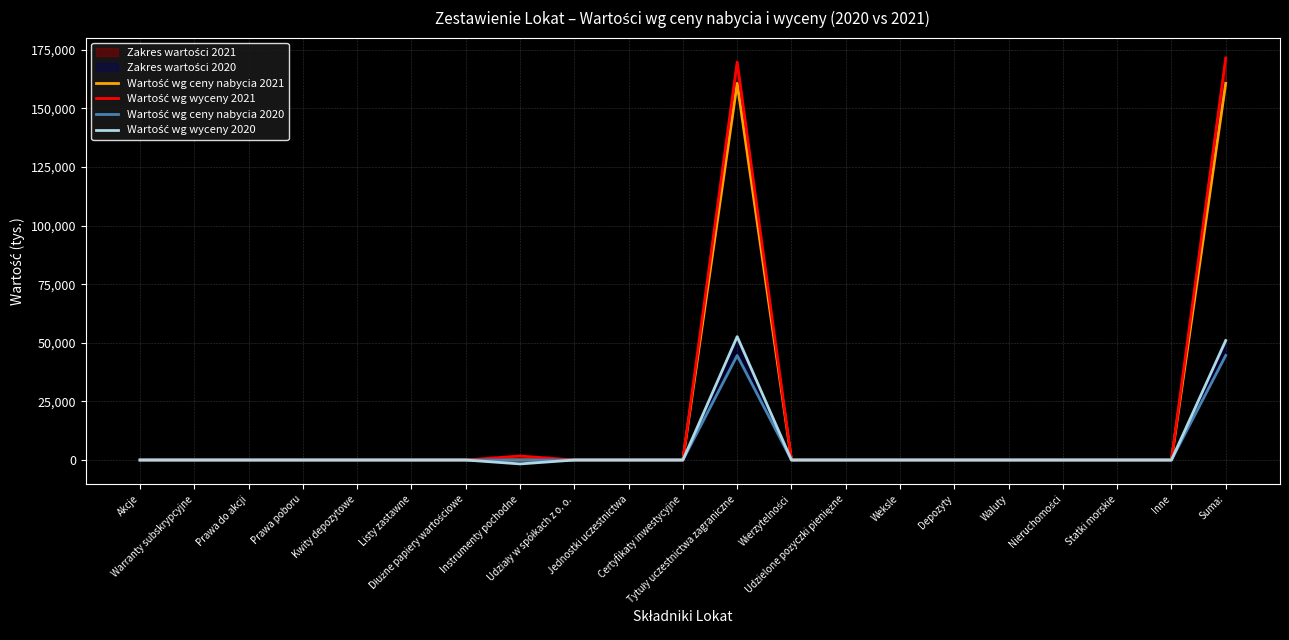

What is the difference between the maximum and minimum values in the Wartość wg wyceny 2020 series?

54288